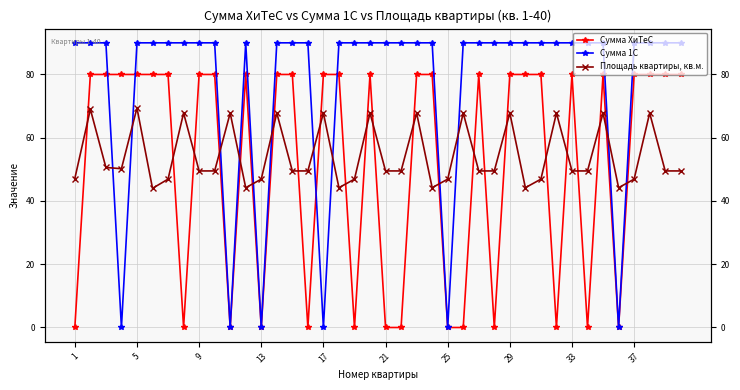

Which has a higher value, 13 or 31?

13